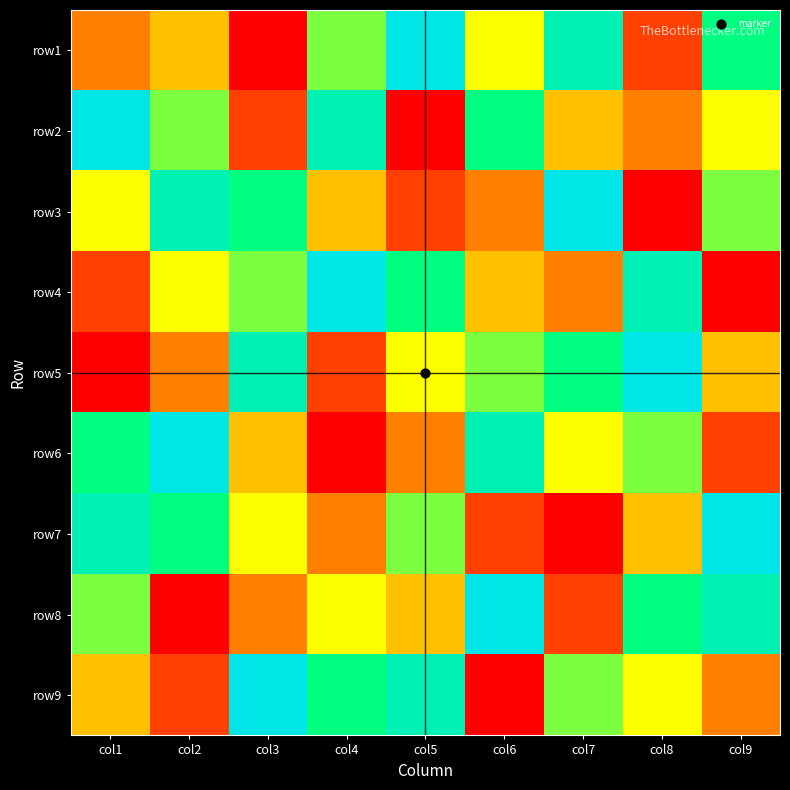

Which category has the highest value across all series?

col5